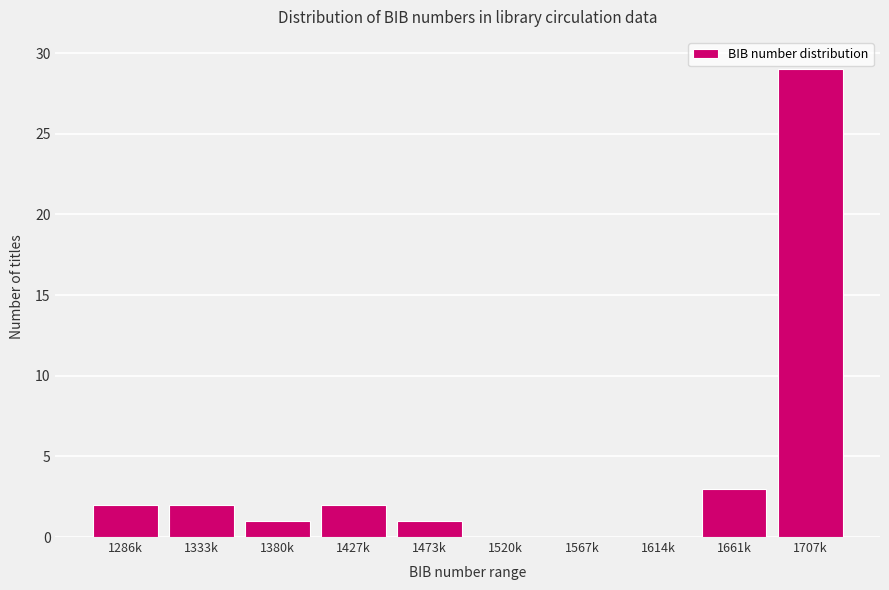

Reading left to right, extract all data points from this chart.

1286k=2	1333k=2	1380k=1	1427k=2	1473k=1	1520k=0	1567k=0	1614k=0	1661k=3	1707k=29